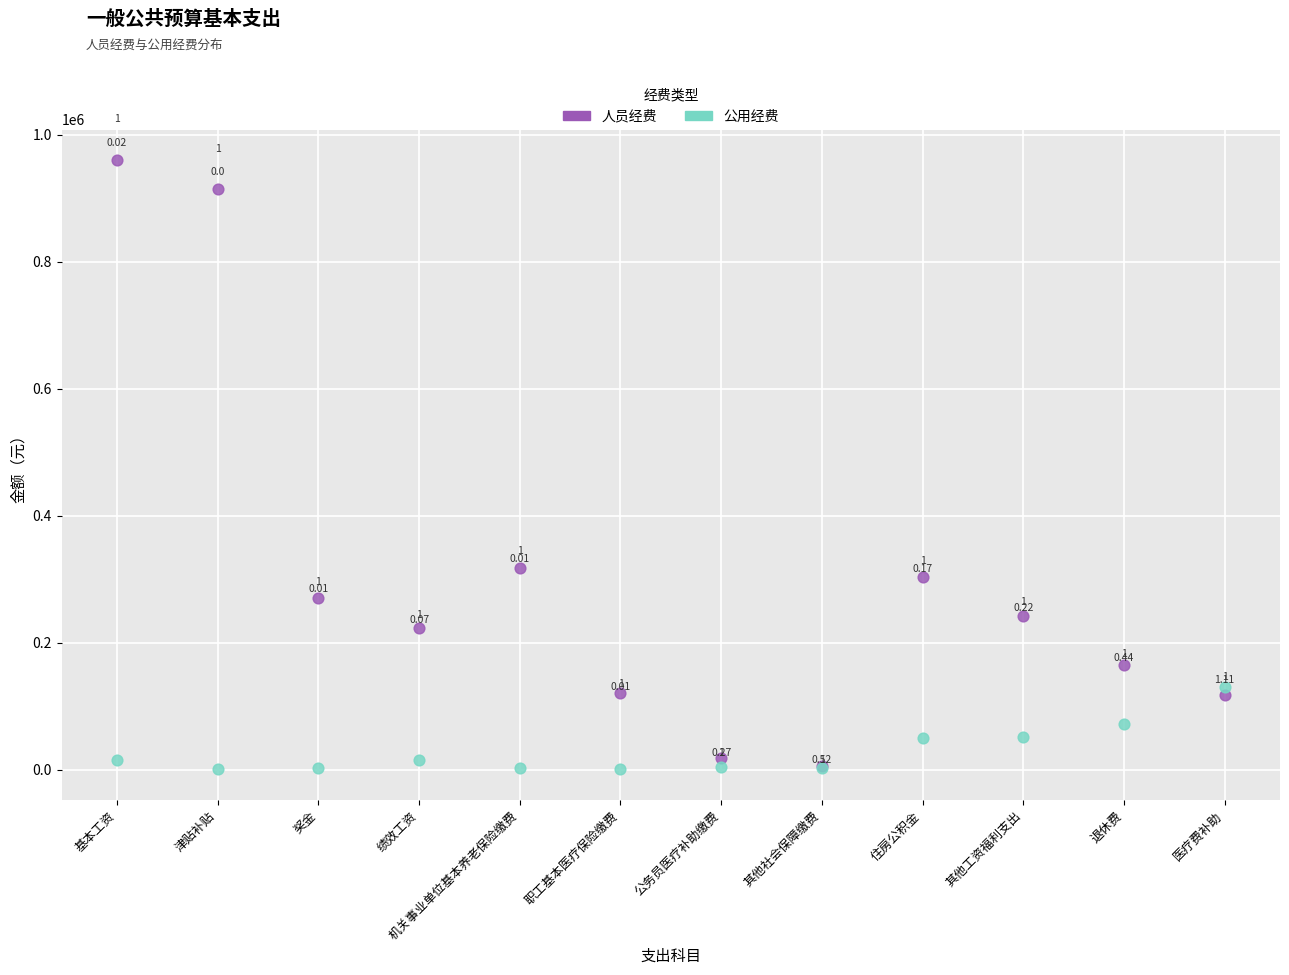

Which series reaches the minimum Y coordinate?

公用经费